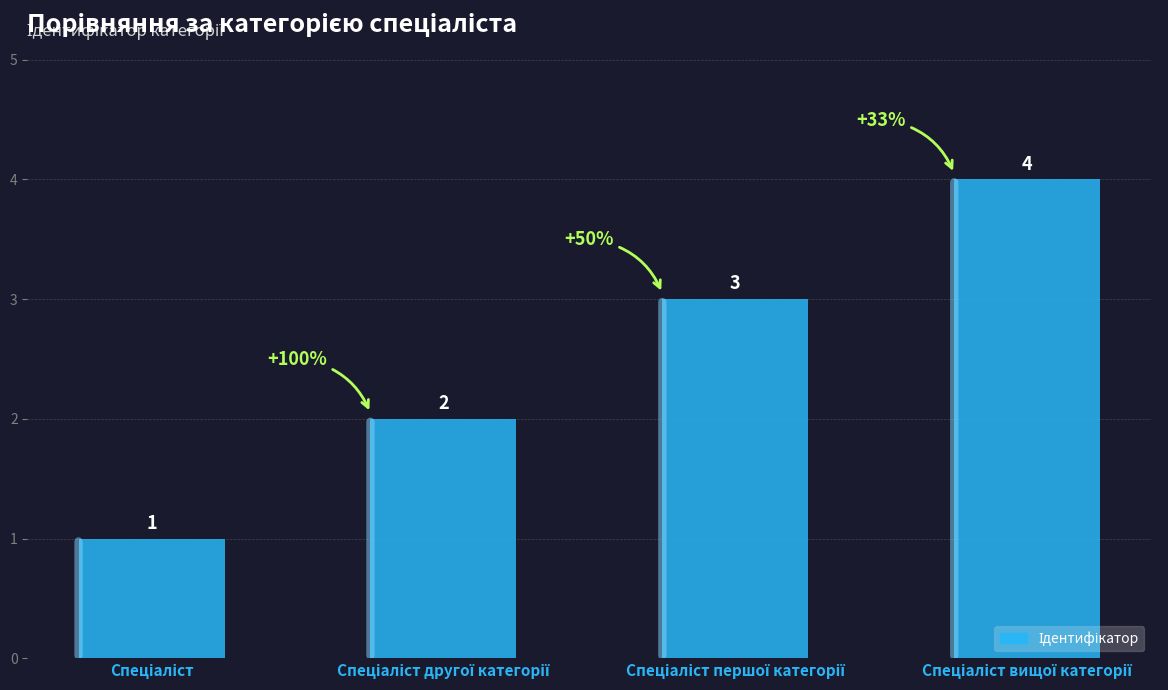

What is the sum of all values?

10